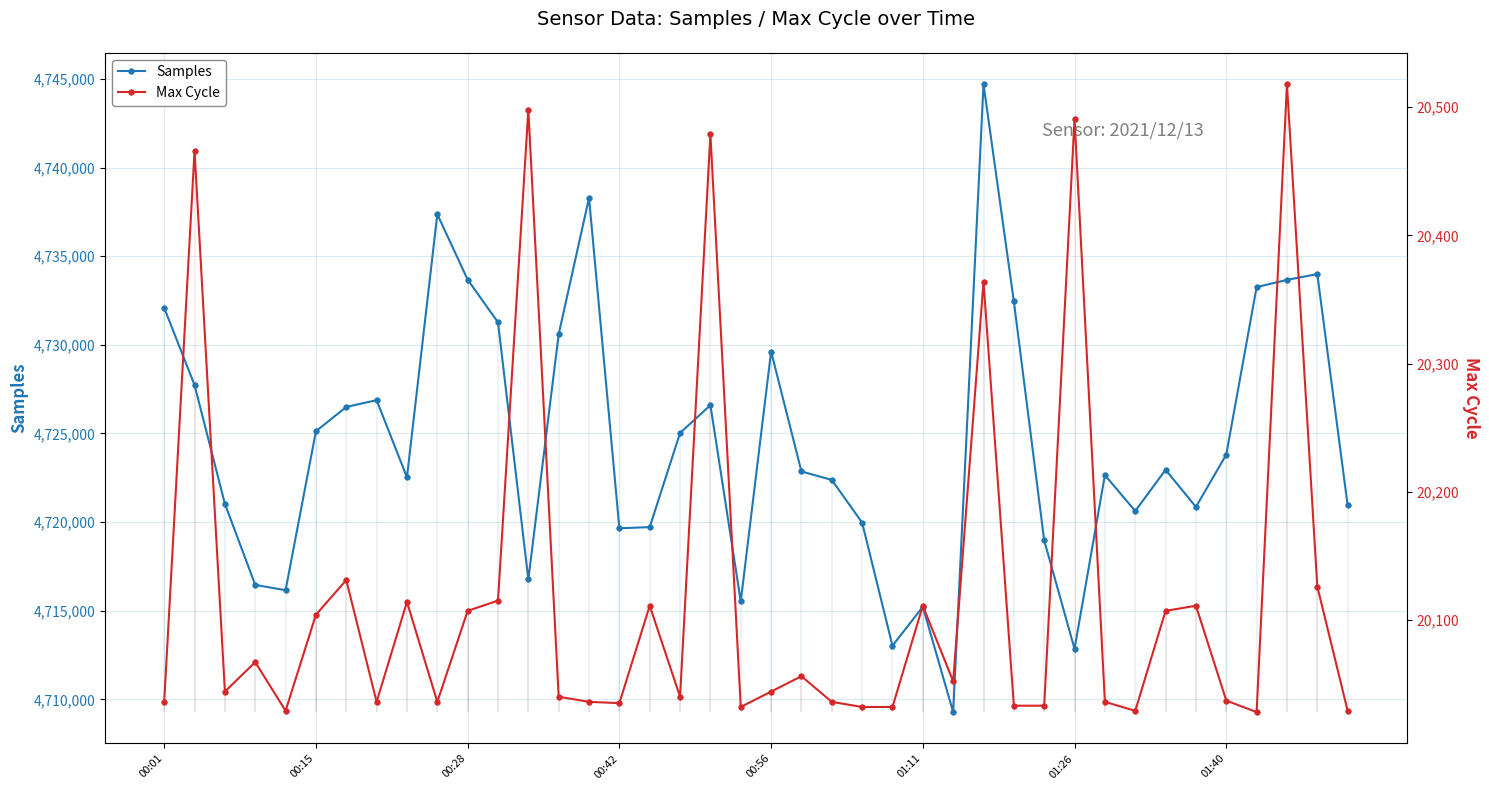

What are all the series names shown in the legend?

Samples, Max Cycle